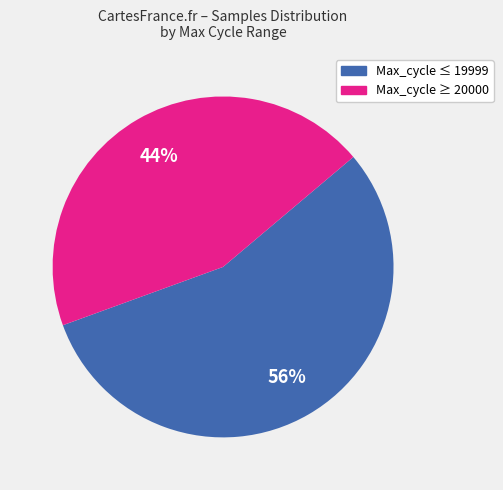

To the nearest percent, what is the average slice percentage?

50%